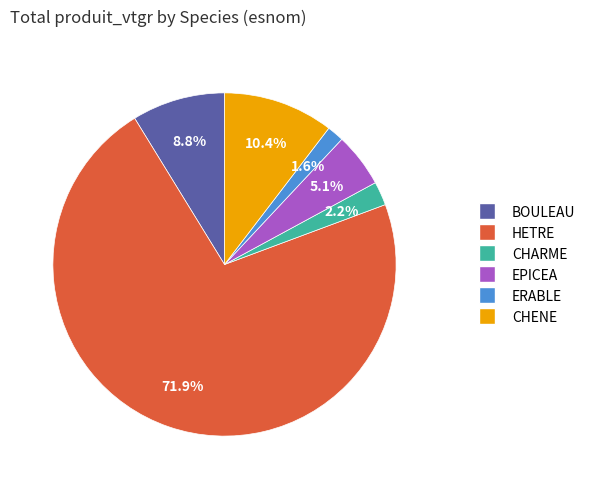

What is the total percentage of ERABLE and HETRE?

73.5%